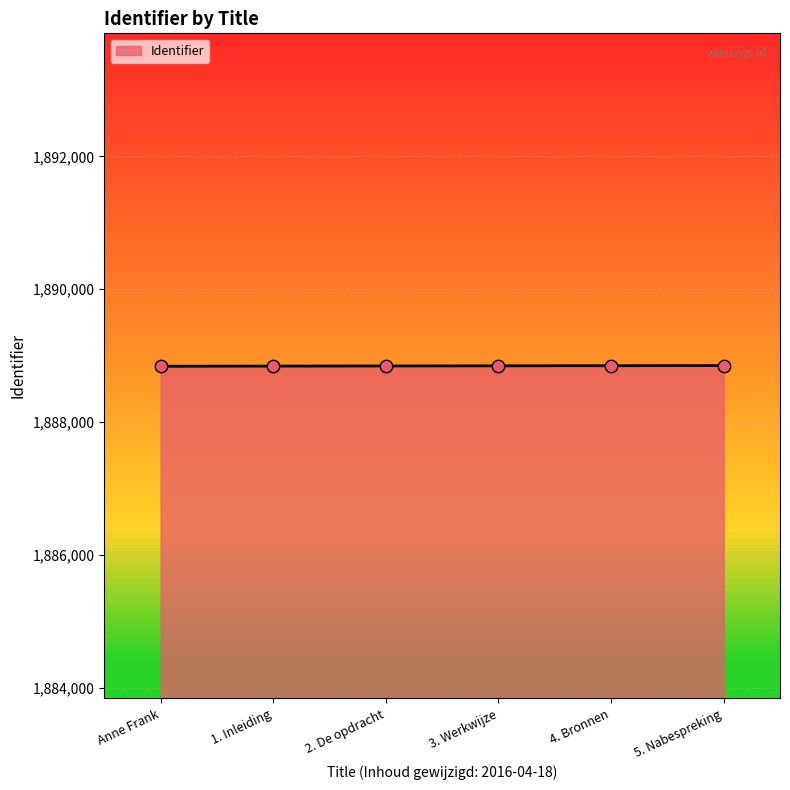

What is the ratio of the value at 2. De opdracht to the value at 1. Inleiding?

1.0